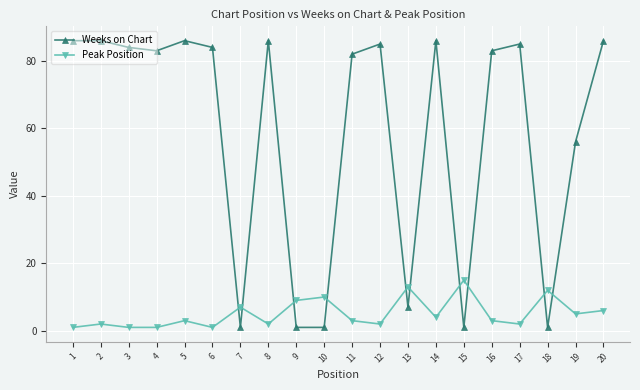

Is the value of Weeks on Chart at 7 greater than the value of Peak Position at 20?

No